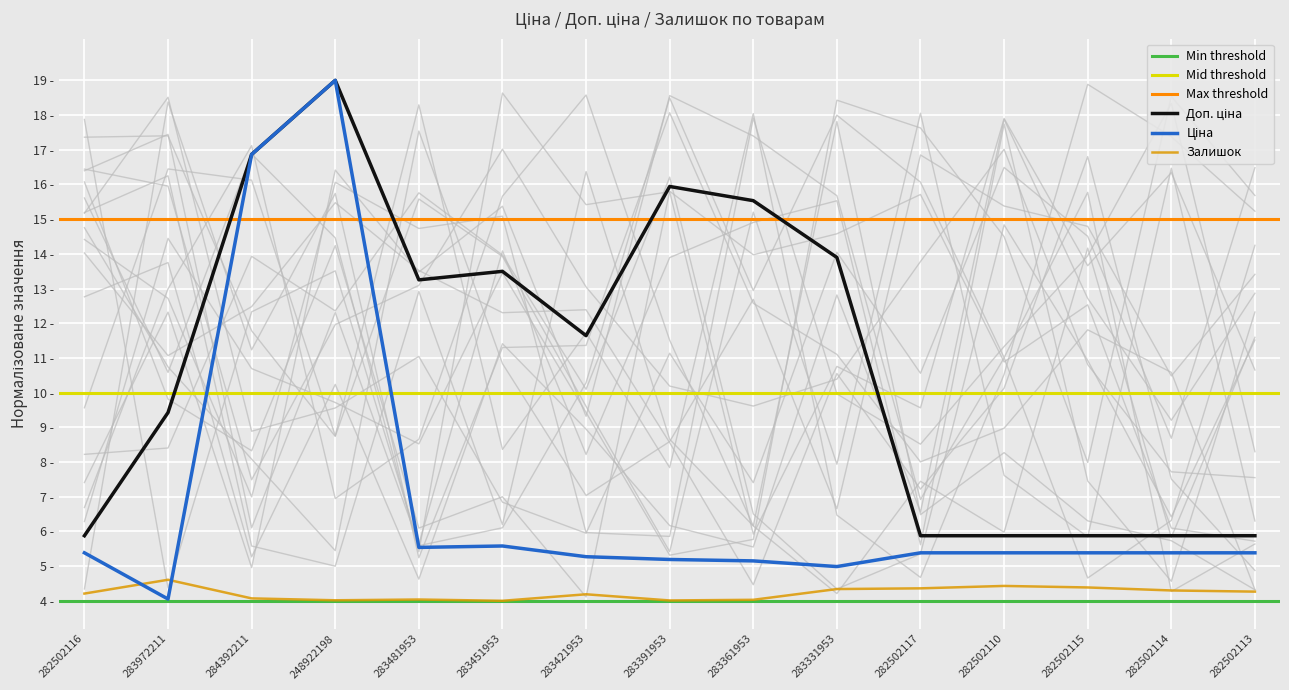

Is it true that Ціна equals 2.6 at 283451953?

False